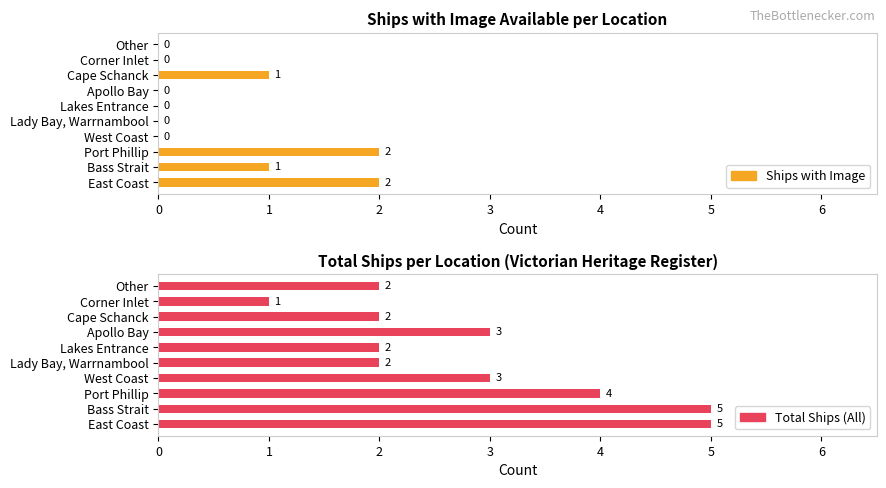

How many groups of bars are there?

10